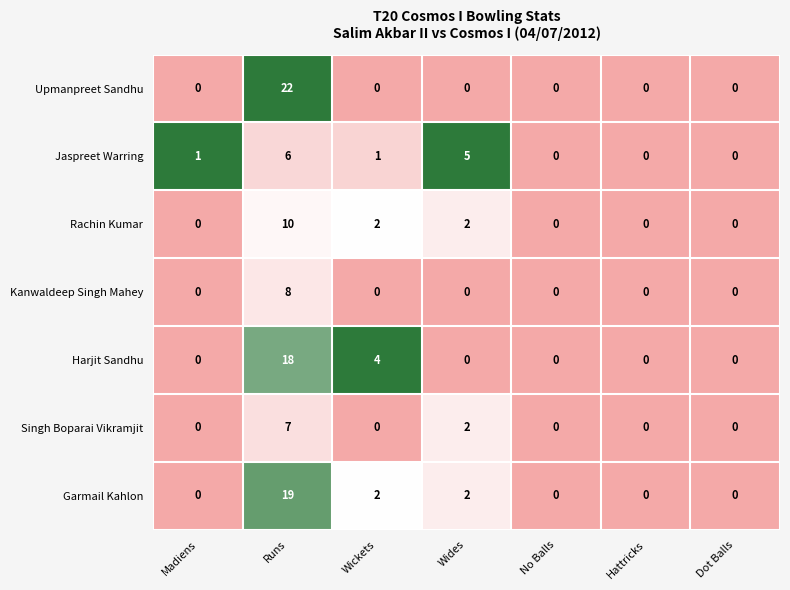

The Upmanpreet Sandhu series shows -7 at Wickets. True or false?

False